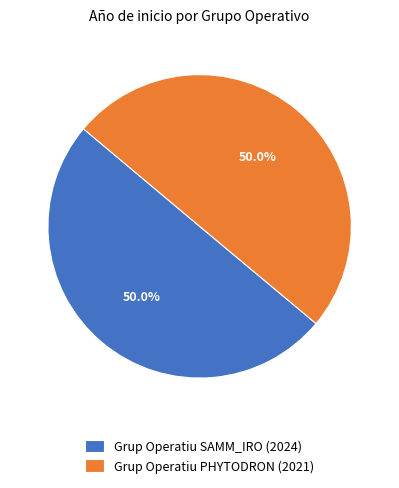

Approximately how many times larger is the value at Grup Operatiu PHYTODRON (2021) compared to Grup Operatiu SAMM_IRO (2024)?

1.0